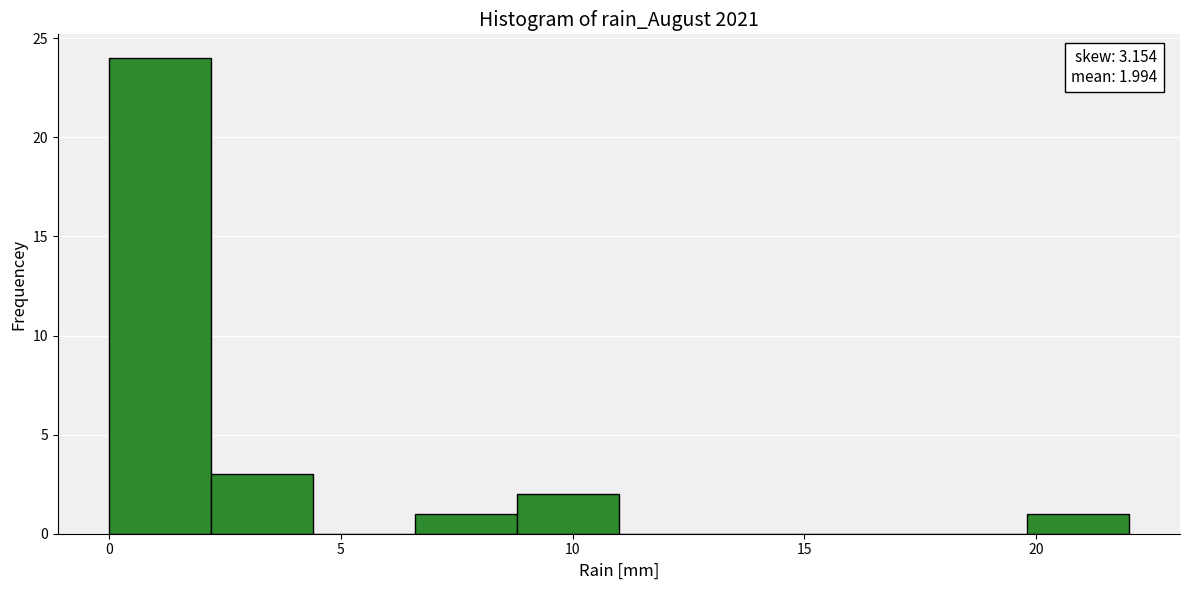

Over which range of the x-axis is the bar tallest?

0.0 to 2.2